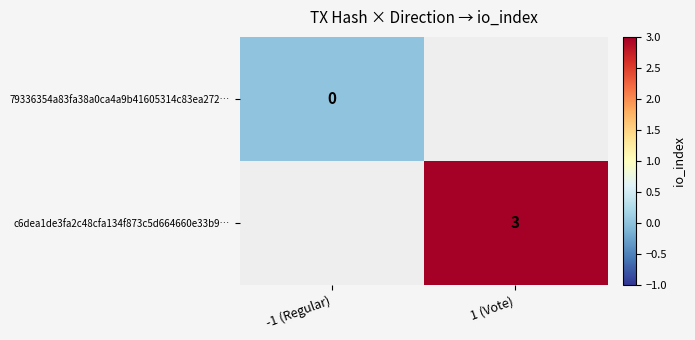

The value of c6dea1de3fa2c48cfa134f873c5d664660e33b9… at 1 (Vote) is 3. True or false?

True